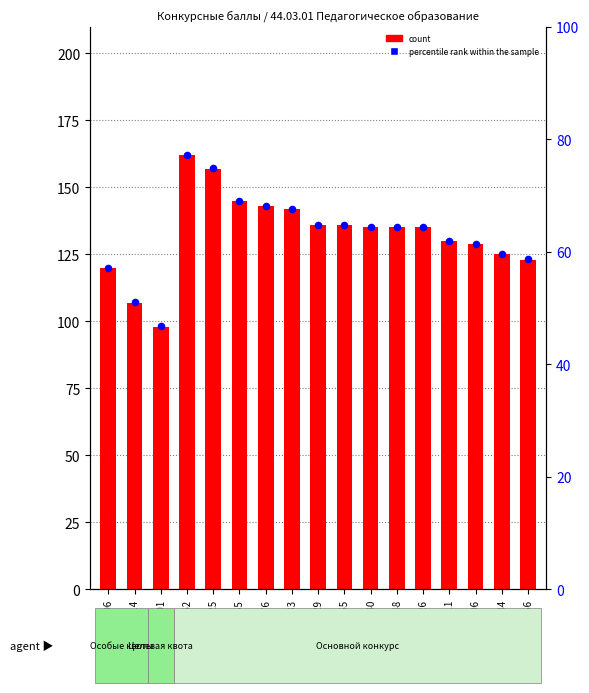

Is the value of Процентильный ранг at 163-855 greater than the value of Сумма конкурсных баллов at 184-784?

No